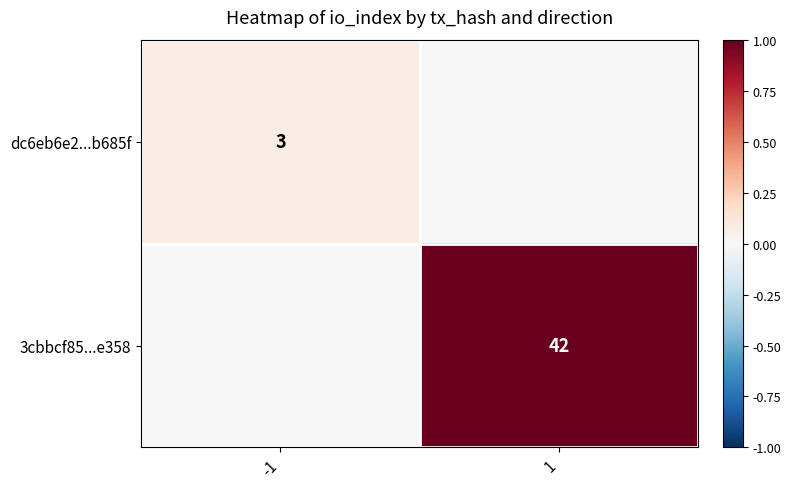

At how many categories does at least one series exceed 0?

2